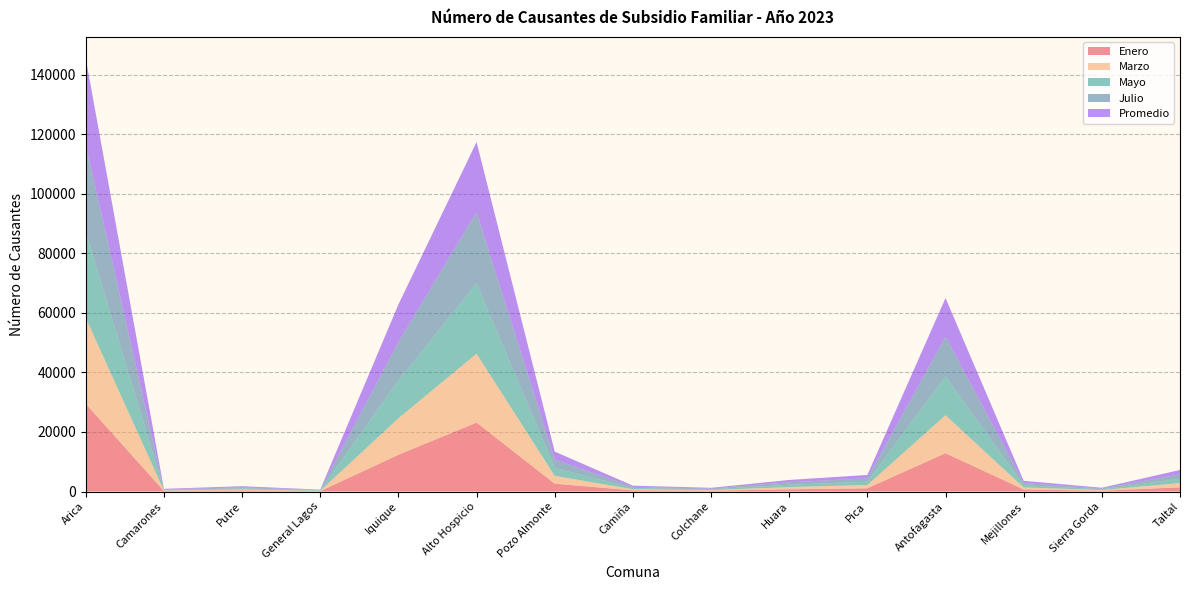

Reading left to right, what are all the values shown in this chart?

Enero: Arica=29446	Camarones=175	Putre=350	General Lagos=117	Iquique=12338	Alto Hospicio=23135	Pozo Almonte=2629	Camiña=386	Colchane=237	Huara=742	Pica=1073	Antofagasta=12861	Mejillones=685	Sierra Gorda=246	Taltal=1412
Marzo: Arica=28862	Camarones=177	Putre=358	General Lagos=125	Iquique=12252	Alto Hospicio=23164	Pozo Almonte=2612	Camiña=390	Colchane=246	Huara=749	Pica=1100	Antofagasta=12753	Mejillones=679	Sierra Gorda=251	Taltal=1418
Mayo: Arica=28933	Camarones=179	Putre=359	General Lagos=131	Iquique=12698	Alto Hospicio=23598	Pozo Almonte=2679	Camiña=401	Colchane=246	Huara=788	Pica=1129	Antofagasta=13071	Mejillones=740	Sierra Gorda=248	Taltal=1458
Julio: Arica=29138	Camarones=182	Putre=355	General Lagos=129	Iquique=12879	Alto Hospicio=23893	Pozo Almonte=2780	Camiña=391	Colchane=259	Huara=817	Pica=1138	Antofagasta=13269	Mejillones=759	Sierra Gorda=261	Taltal=1481
Promedio: Arica=29050	Camarones=181	Putre=357	General Lagos=127	Iquique=12646	Alto Hospicio=23593	Pozo Almonte=2699	Camiña=394	Colchane=249	Huara=783	Pica=1117	Antofagasta=13028	Mejillones=731	Sierra Gorda=255	Taltal=1460